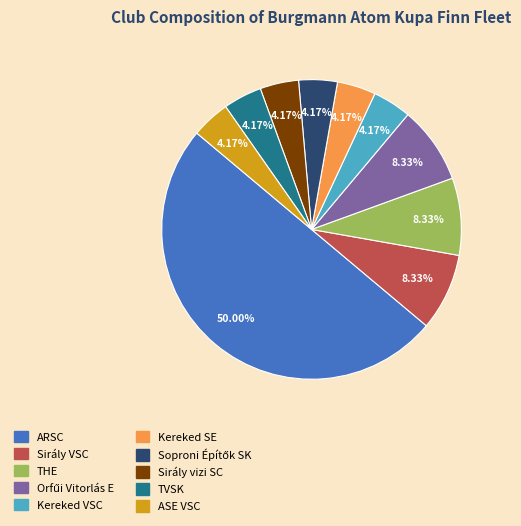

What is the ratio of the value at TVSK to the value at Sirály VSC?

0.5